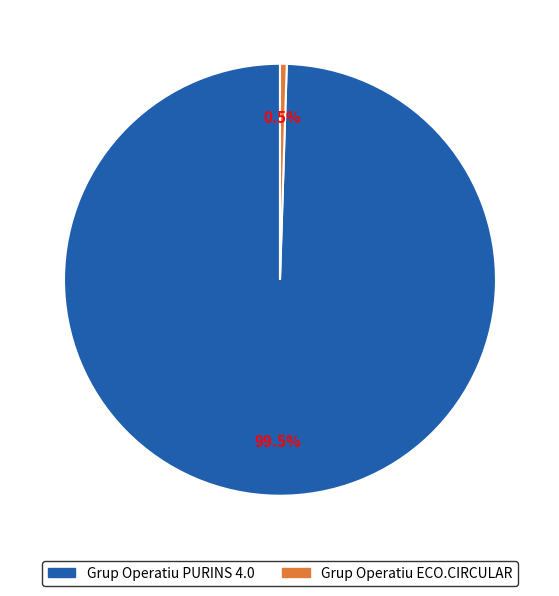

Which has a higher value, Grup Operatiu PURINS 4.0 or Grup Operatiu ECO.CIRCULAR?

Grup Operatiu PURINS 4.0